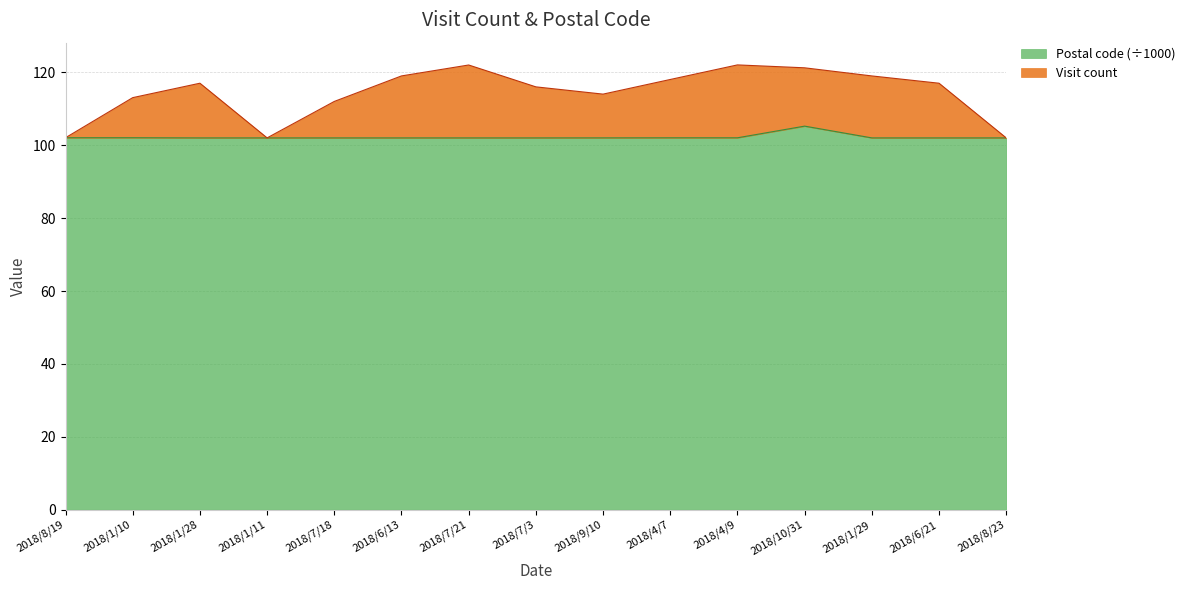

True or false: Postal code and Visit count cross at least once.

False